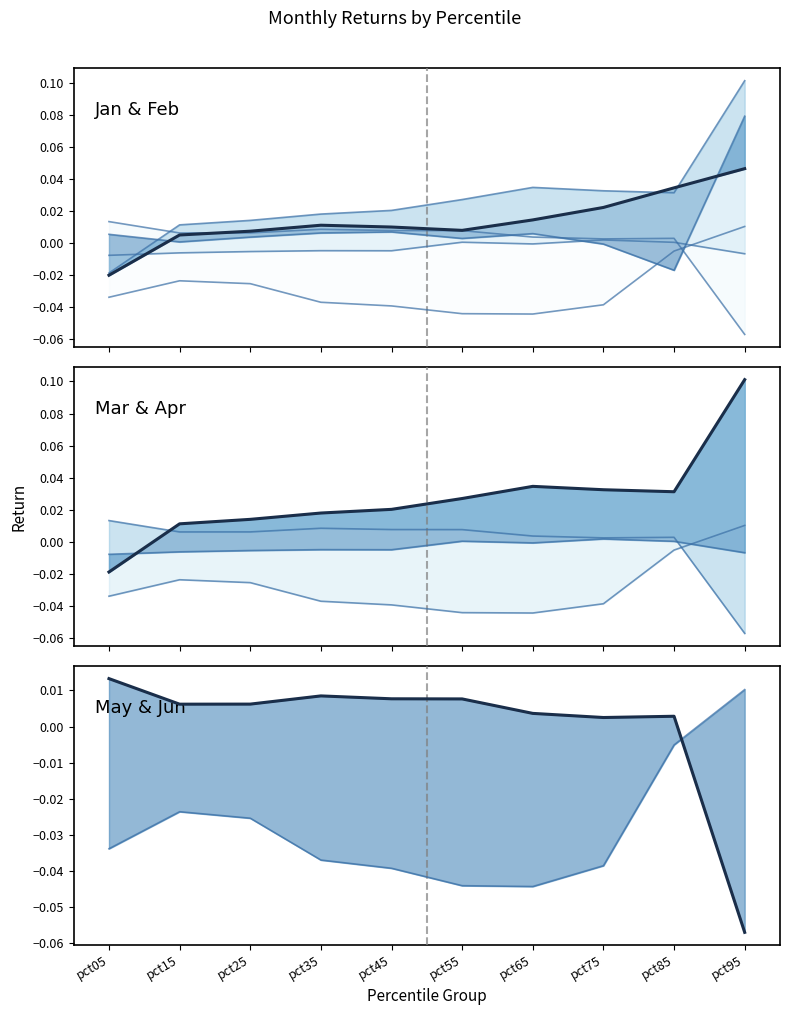

Which series has the largest range (max minus min)?

Mar